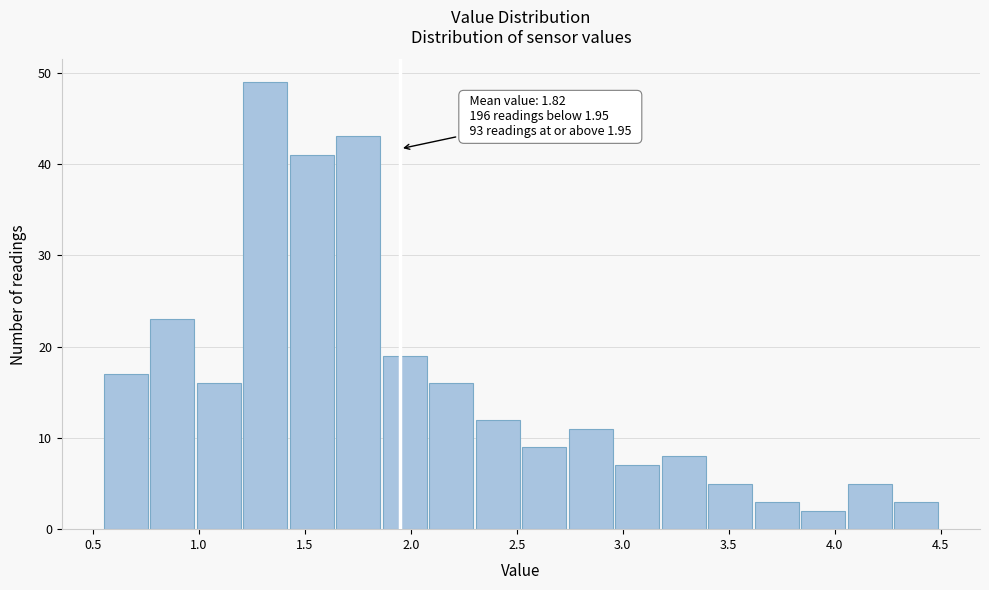

Over which range of the x-axis is the bar tallest?

1.20 to 1.45